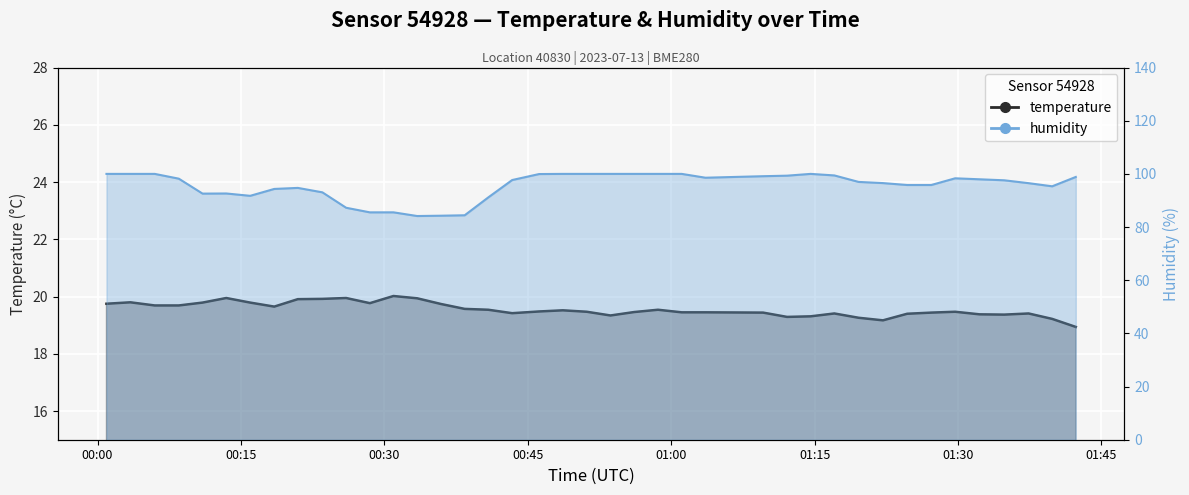

True or false: temperature has a value of 19.2 at 2023-07-13T01:22:09.

True